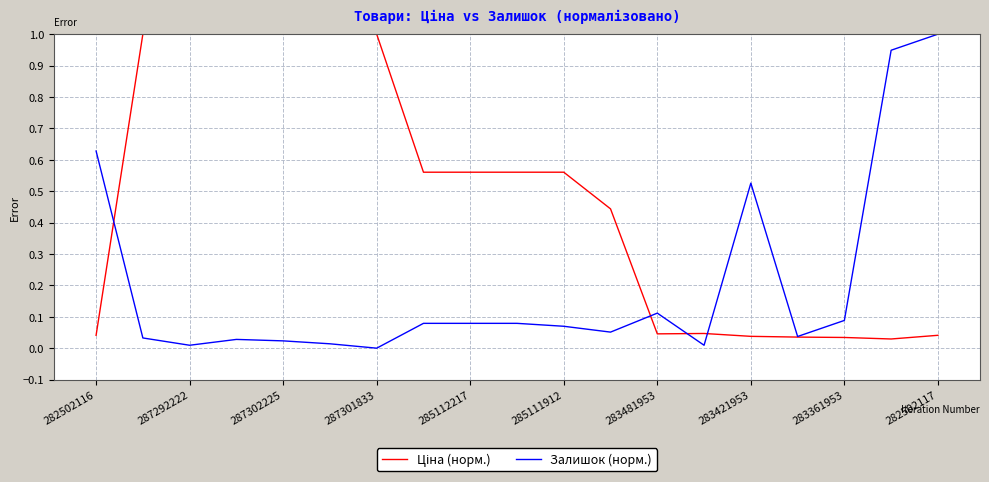

What is the maximum value shown in the chart?

1.0